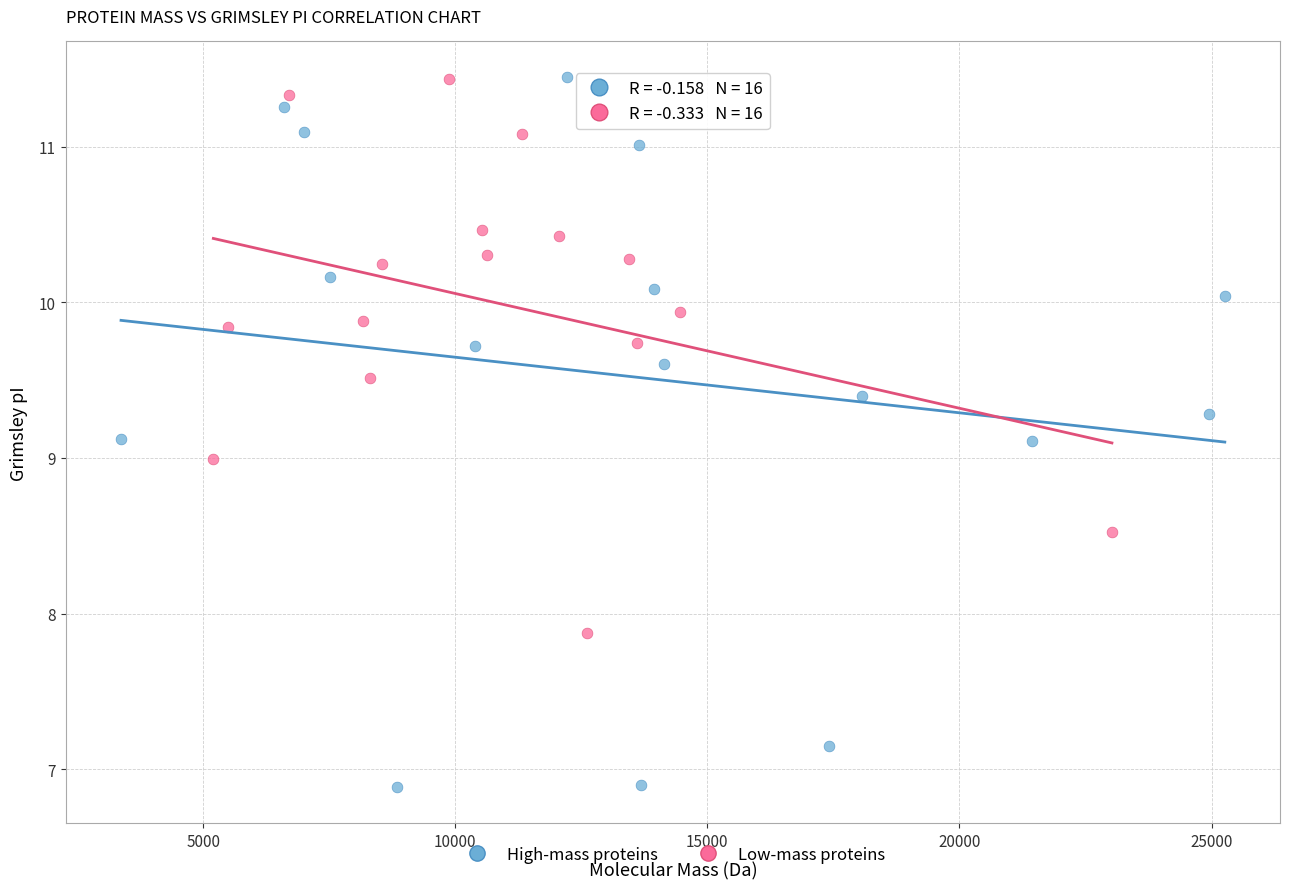

Which series has the widest spread of Y values?

High-mass proteins